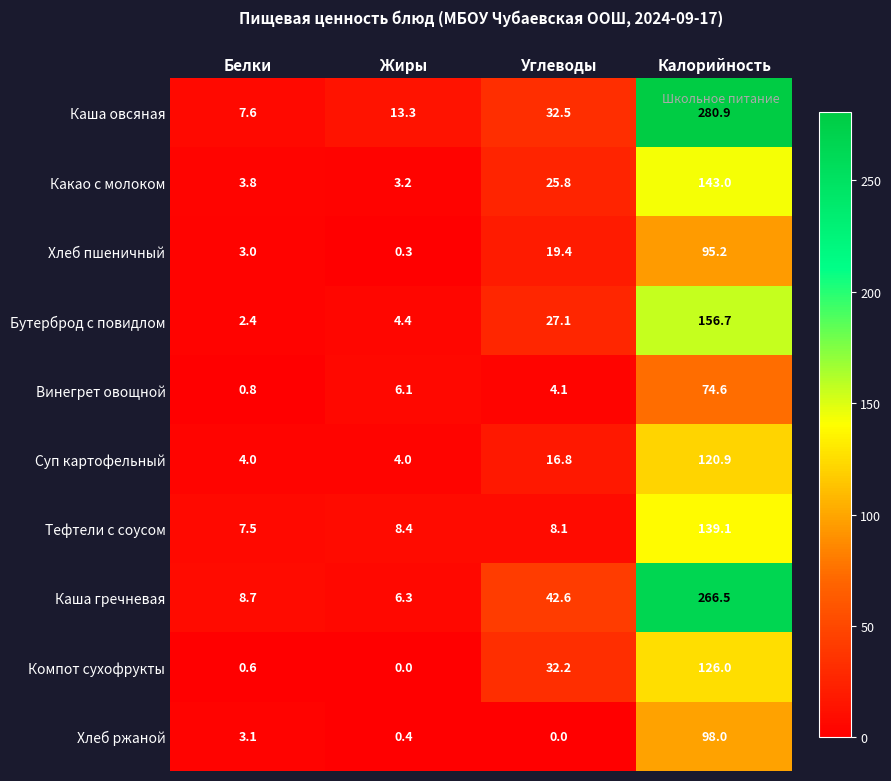

List the series in order of their peak value, highest first.

Каша овсяная, Каша гречневая, Бутерброд с повидлом, Какао с молоком, Тефтели с соусом, Компот сухофрукты, Суп картофельный, Хлеб ржаной, Хлеб пшеничный, Винегрет овощной